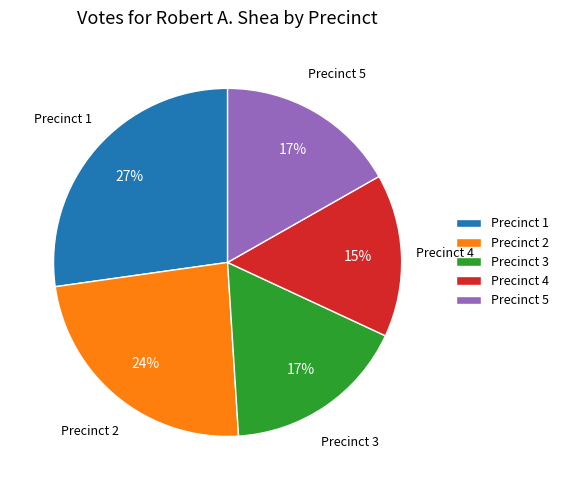

Combined, do Precinct 2 and Precinct 5 account for over 50%?

No